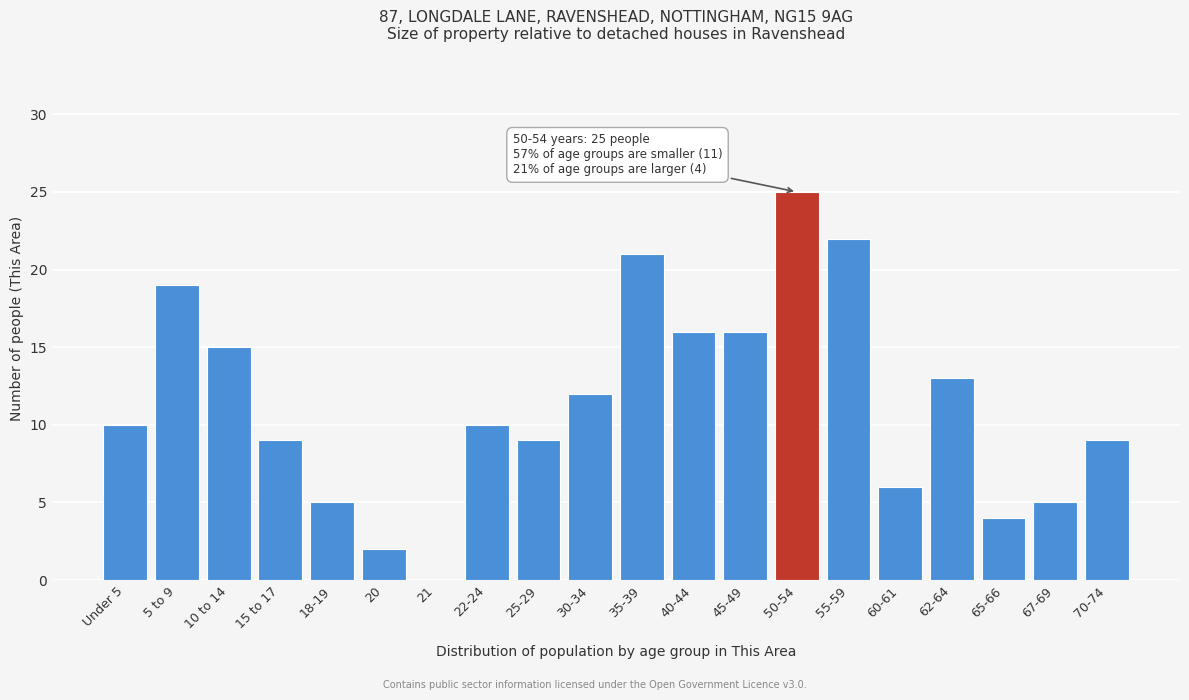

Reading right to left, transcribe all the data shown in this chart.

70-74=9	67-69=5	65-66=4	62-64=13	60-61=6	55-59=22	50-54=25	45-49=16	40-44=16	35-39=21	30-34=12	25-29=9	22-24=10	21=0	20=2	18-19=5	15 to 17=9	10 to 14=15	5 to 9=19	Under 5=10